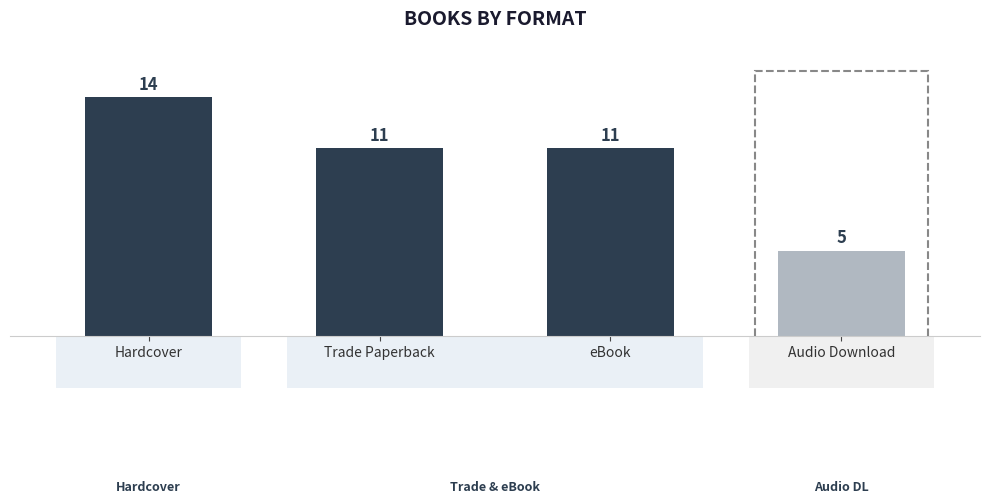

Read the value at Audio Download.

5